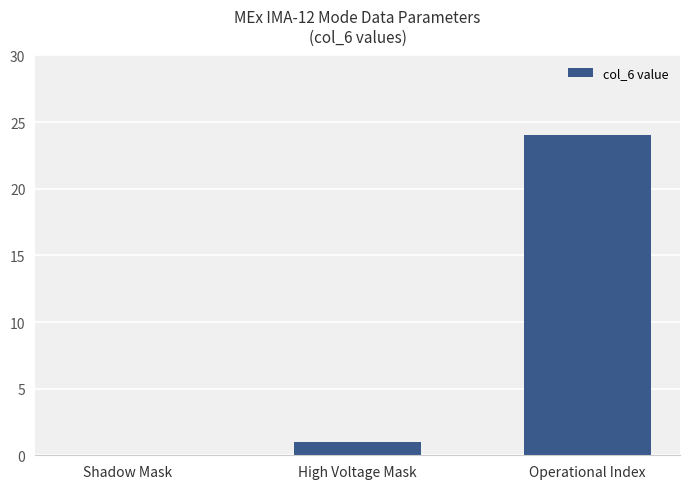

What is the average value?

8